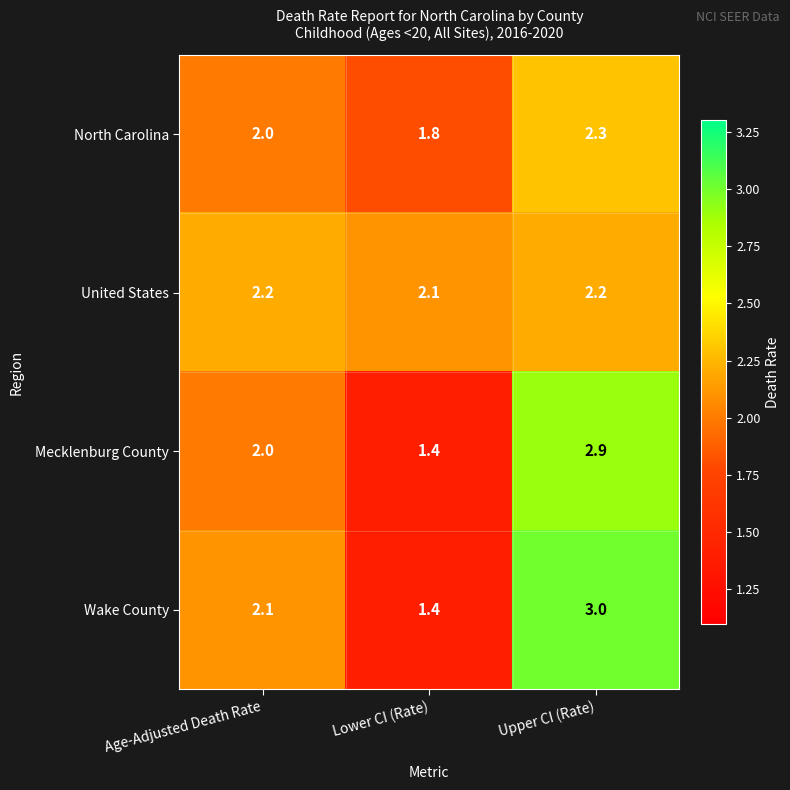

At which category is the sum across all series the highest?

Upper CI (Rate)